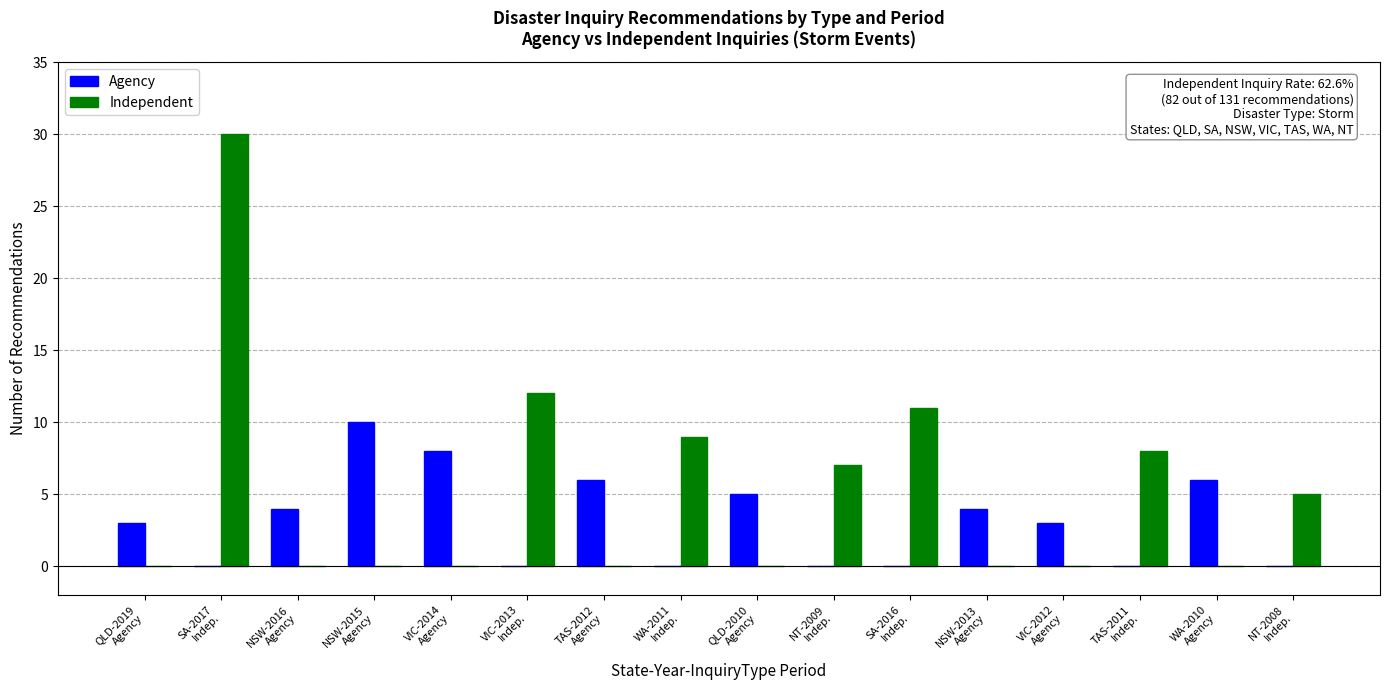

What is the sum of all Independent values?

82